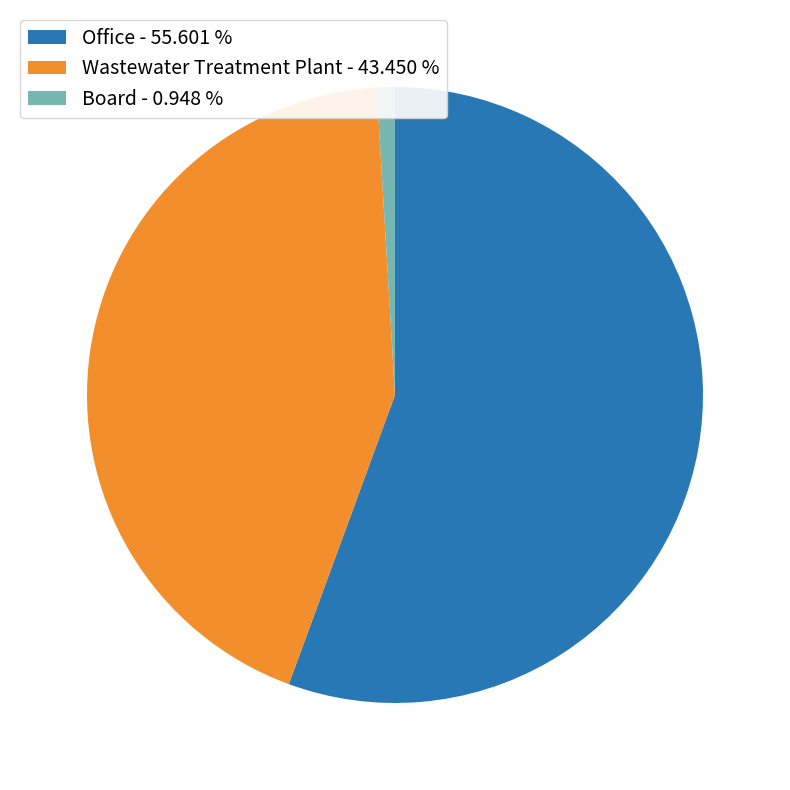

Combined, do Board and Wastewater Treatment Plant account for over 50%?

No